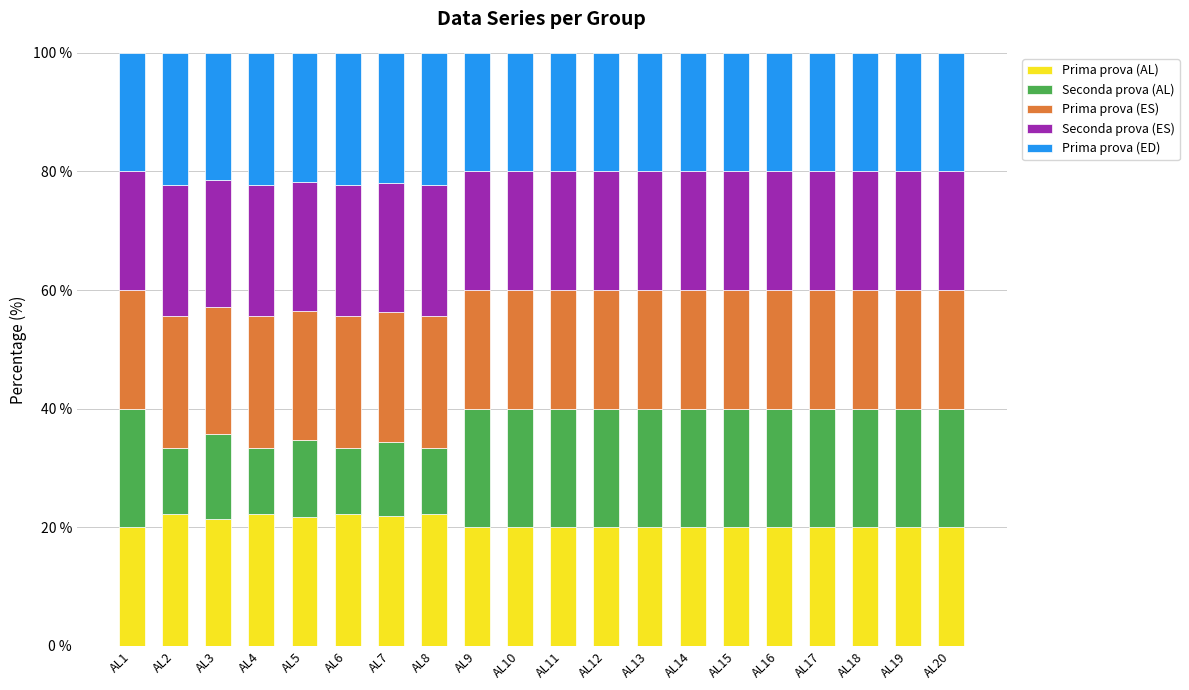

What is the lowest value of the Prima prova (AL) series?

20.0